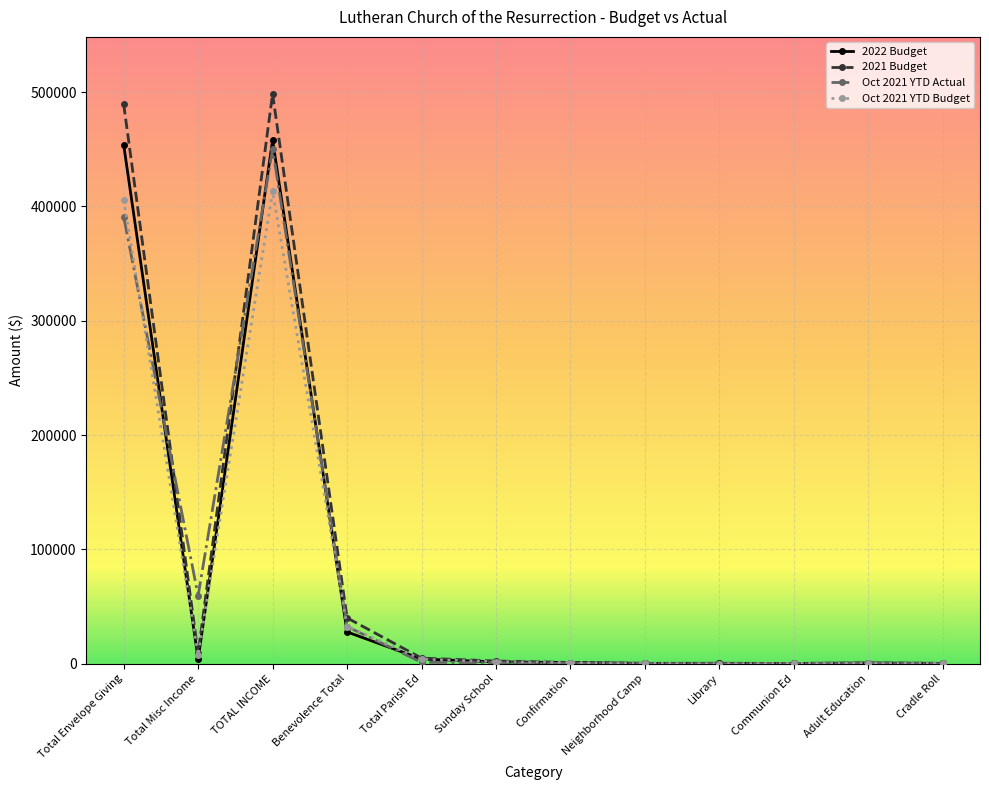

Is it true that Oct 2021 YTD Budget equals 0.0 at Library?

True